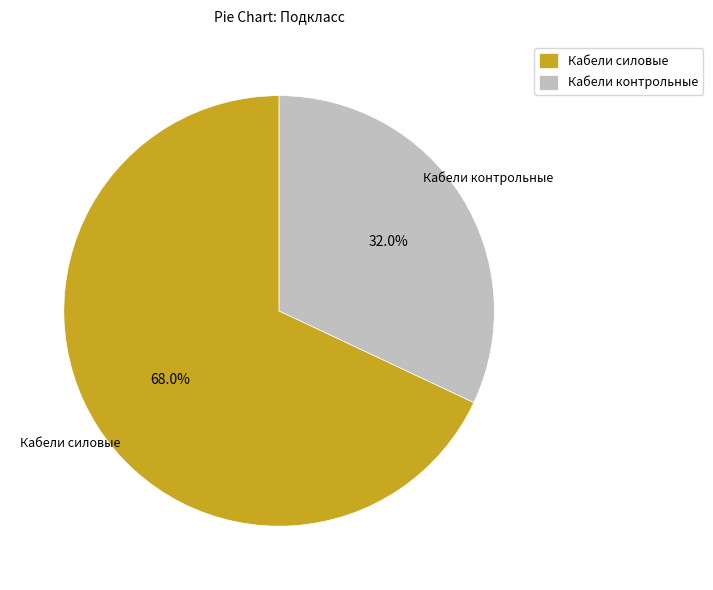

What is the majority slice?

Кабели силовые